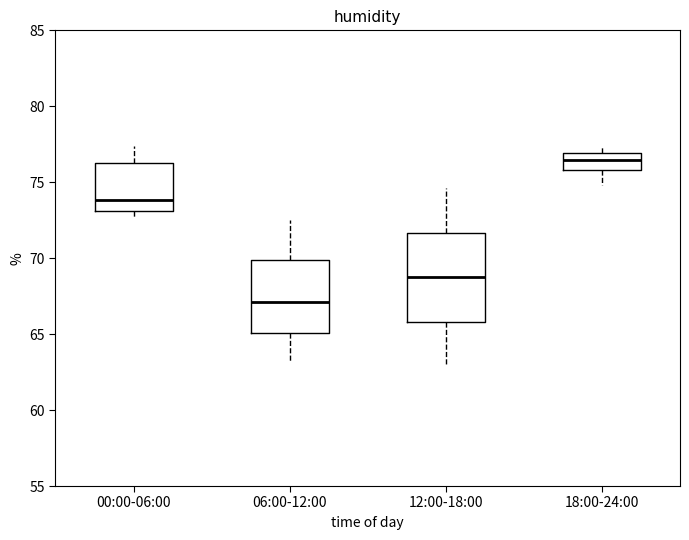

Which box has the lowest median line?

06:00-12:00